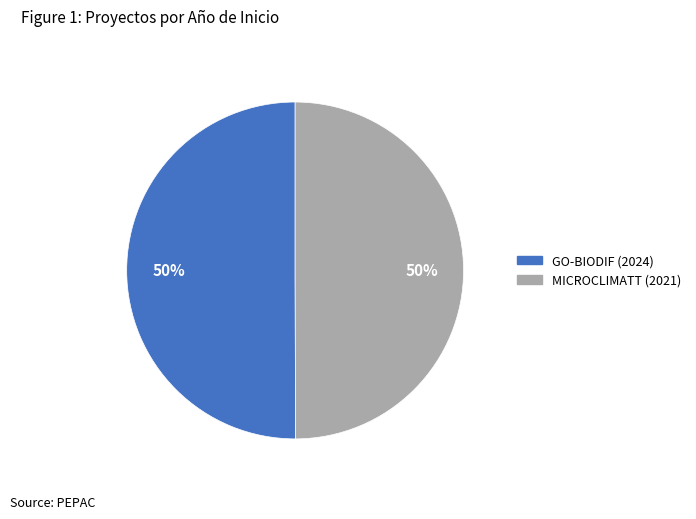

To the nearest percent, what is the average slice percentage?

50%